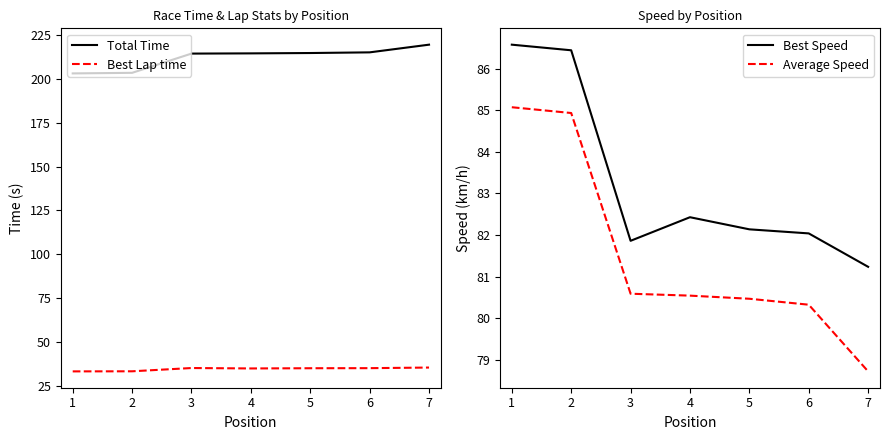

How many distinct data groups are displayed?

4